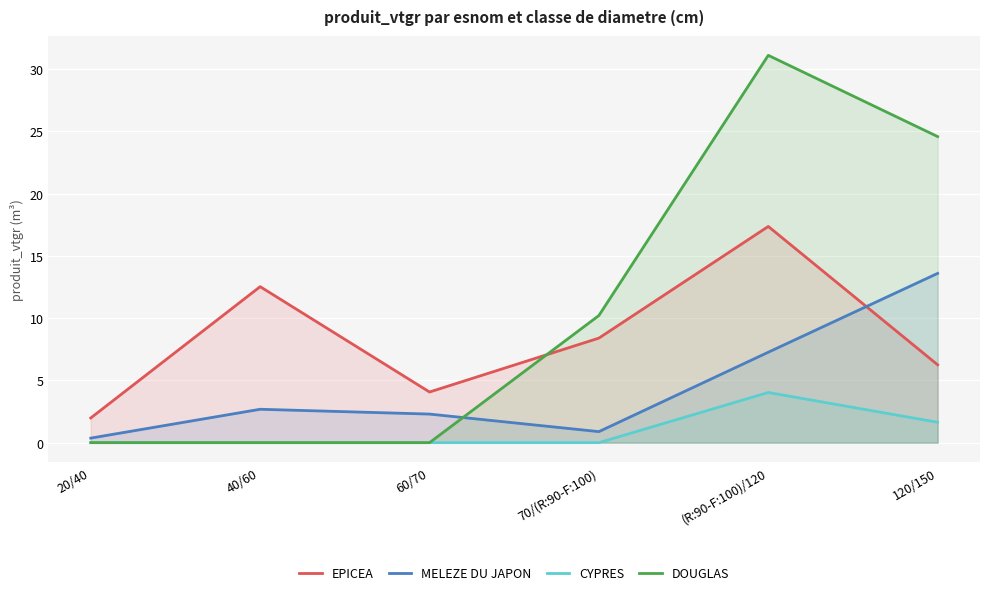

The CYPRES series shows 1.8 at 70/(R:90-F:100). True or false?

False